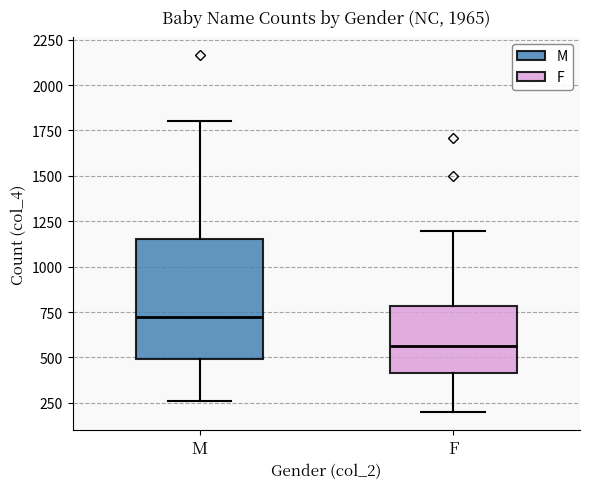

Where is the upper edge of the box for M on the y-axis? The values are not printed on the chart, so give them approximately, as read against the axis.

1150